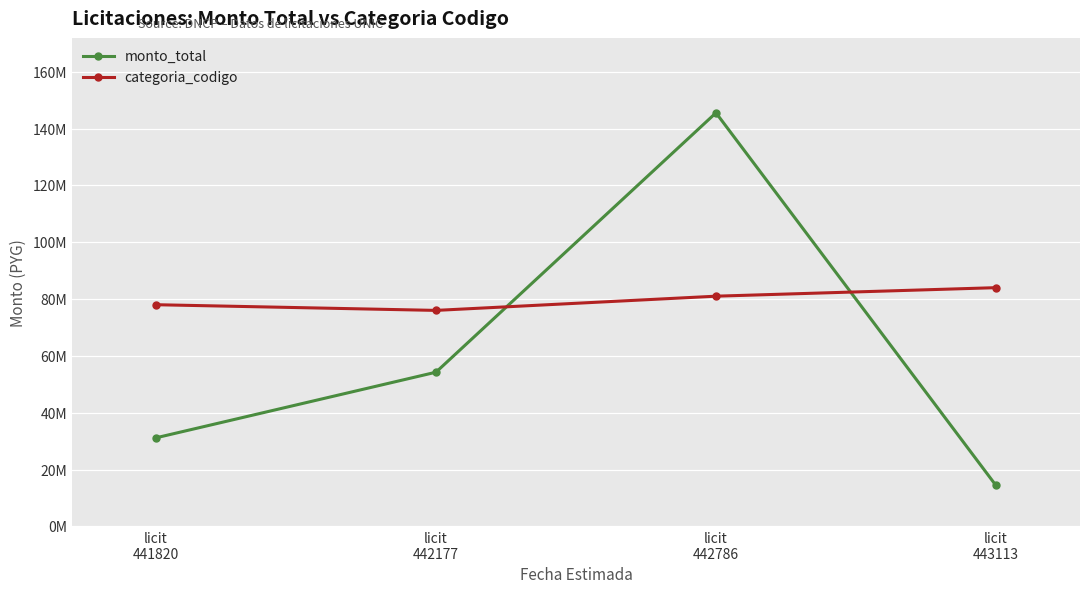

What are all the series names shown in the legend?

monto_total, categoria_codigo